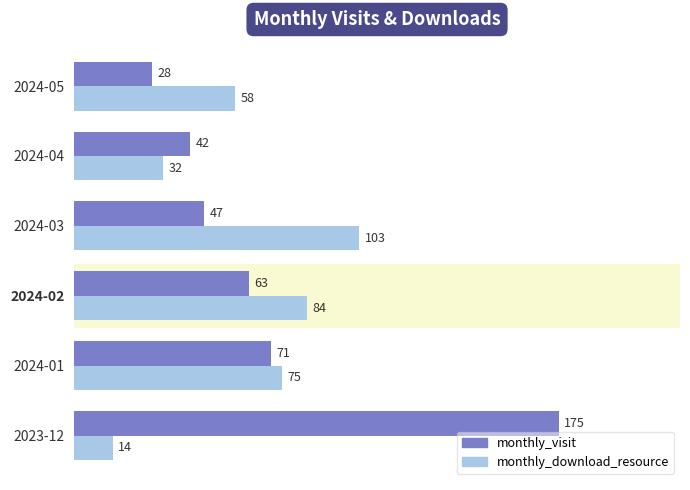

What is the spread (max minus min) of values at 2024-02?

21